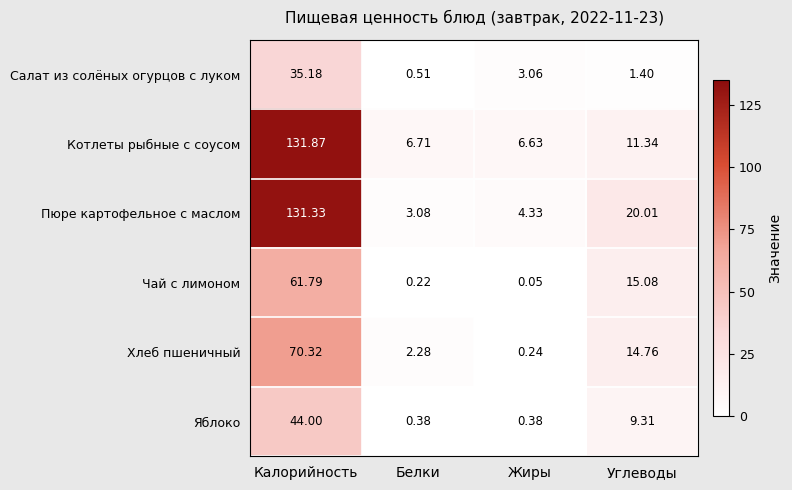

Which category has the highest value across all series?

Калорийность